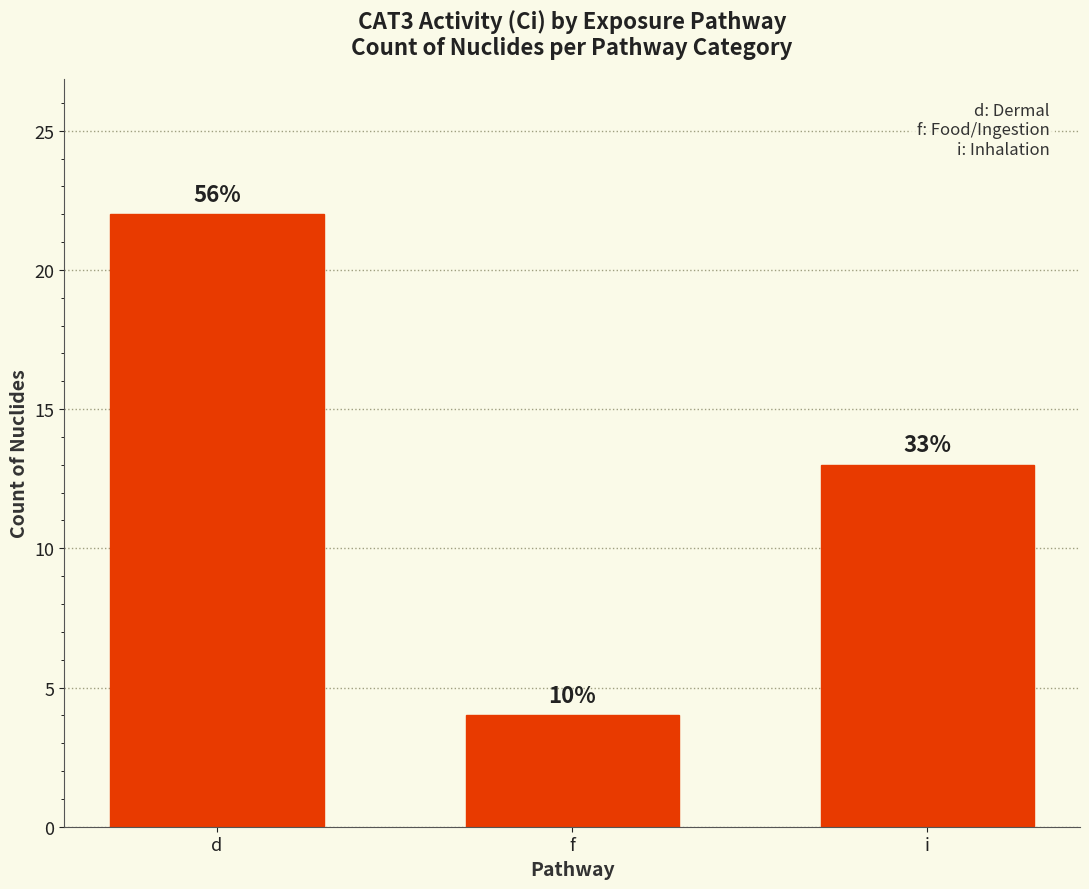

What is the label of the 3rd bar from the left?

i